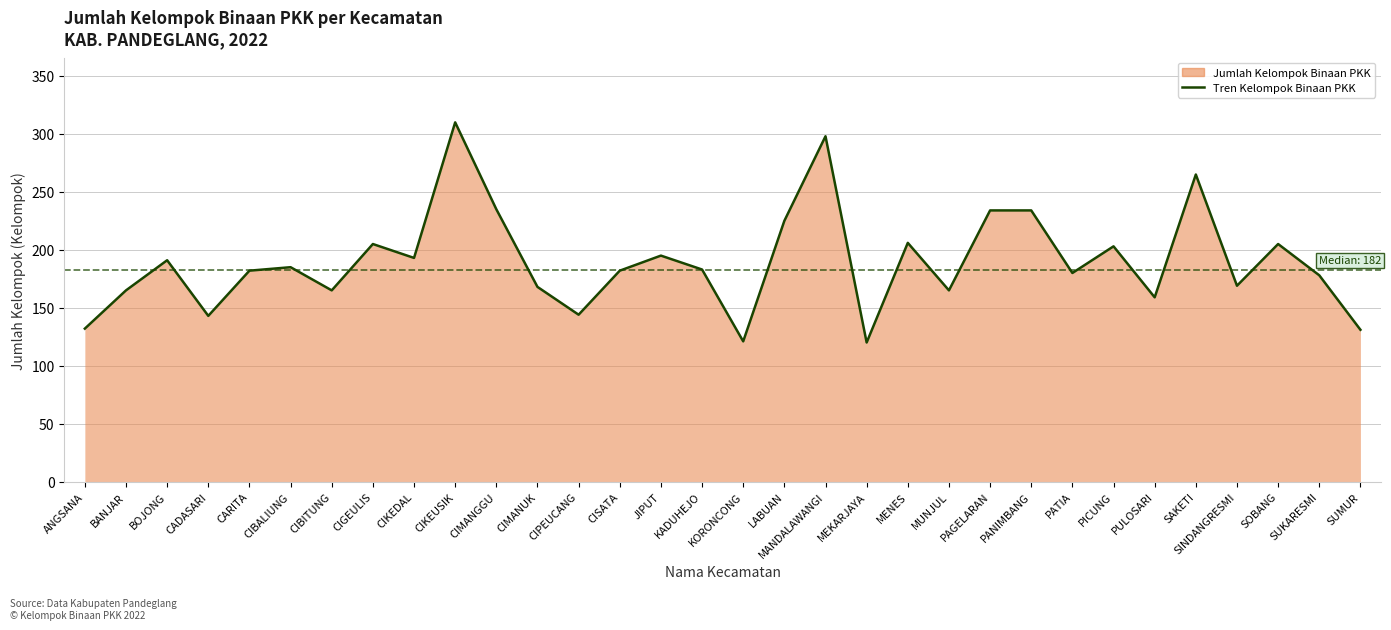

Where does the data first go above 183?

BOJONG